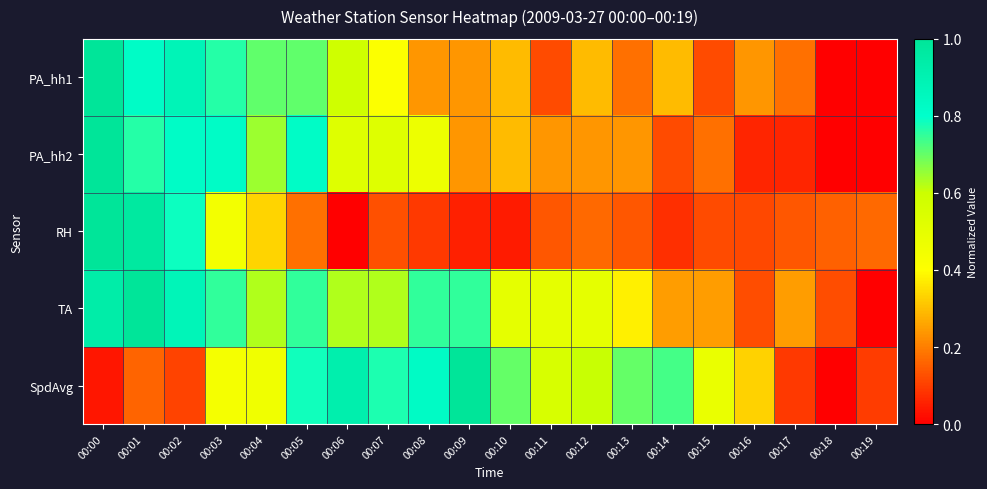

Which label corresponds to the smallest value in the chart?

00:18